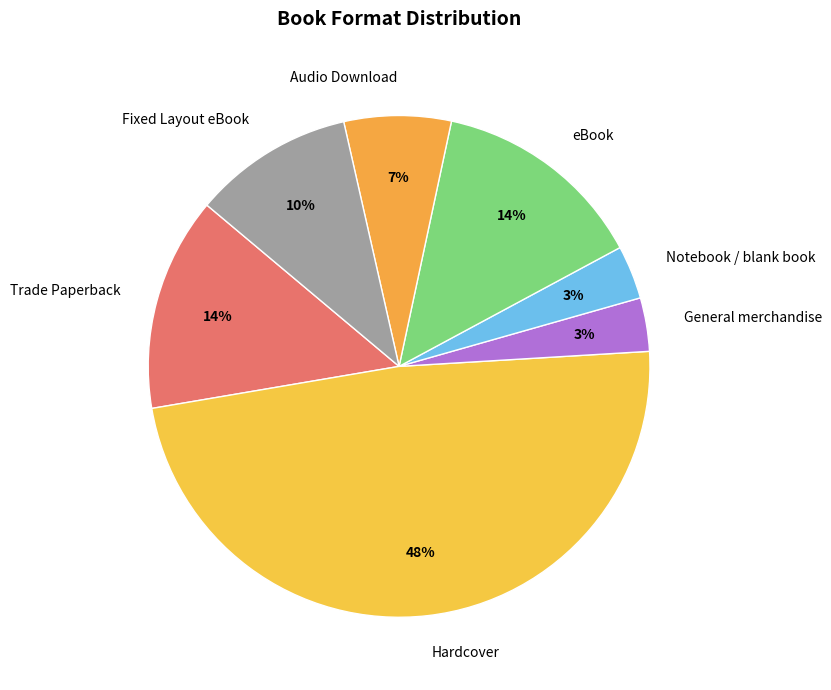

To the nearest percent, what is the difference between the eBook and Audio Download slice percentages?

7%